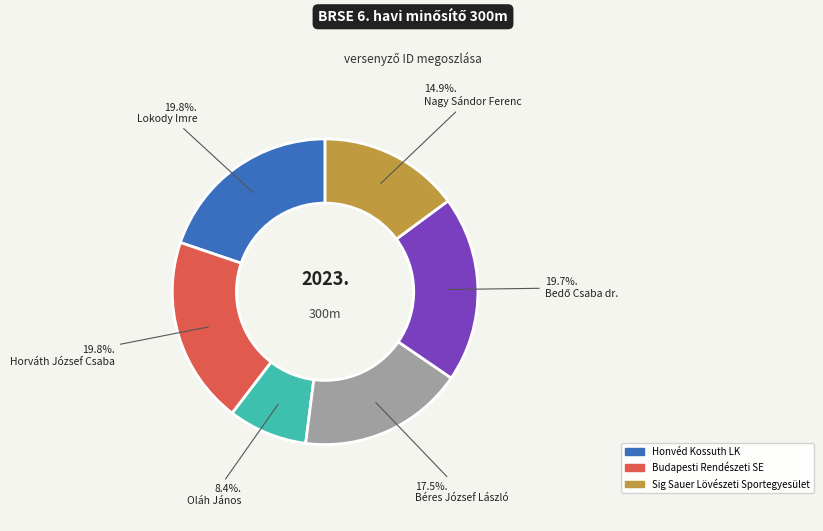

To the nearest percent, what portion does Lokody Imre represent?

20%